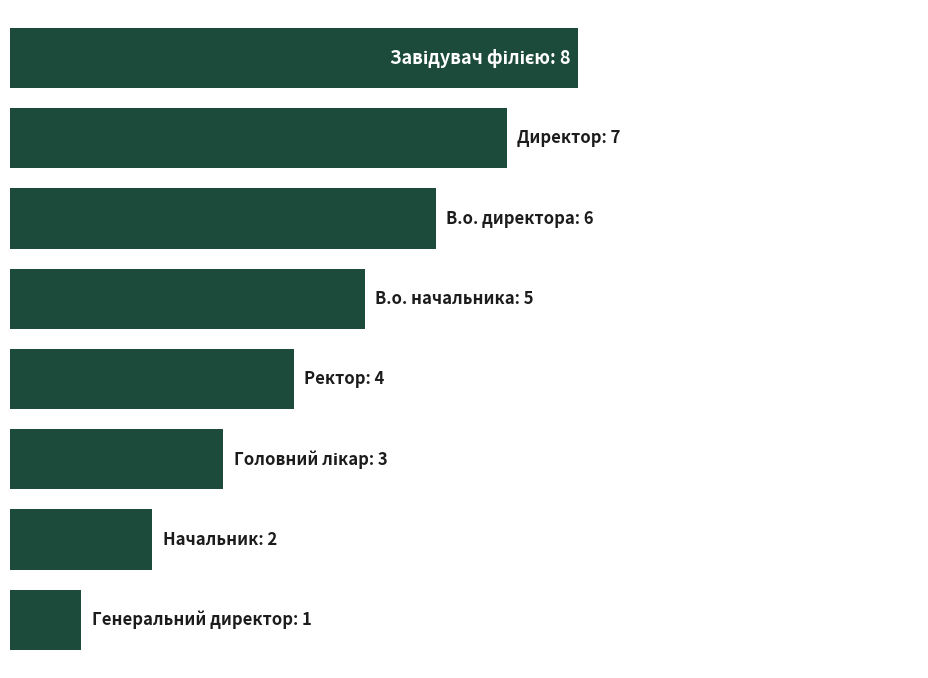

Does the chart contain any negative values?

No